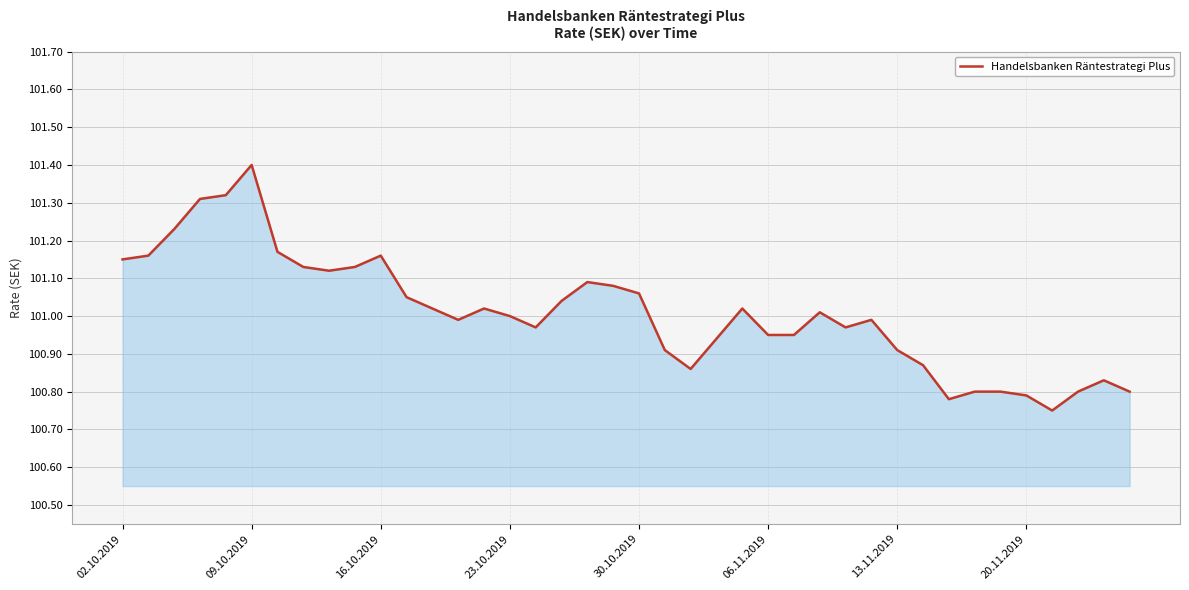

What is the difference between the maximum and second lowest values?

0.6